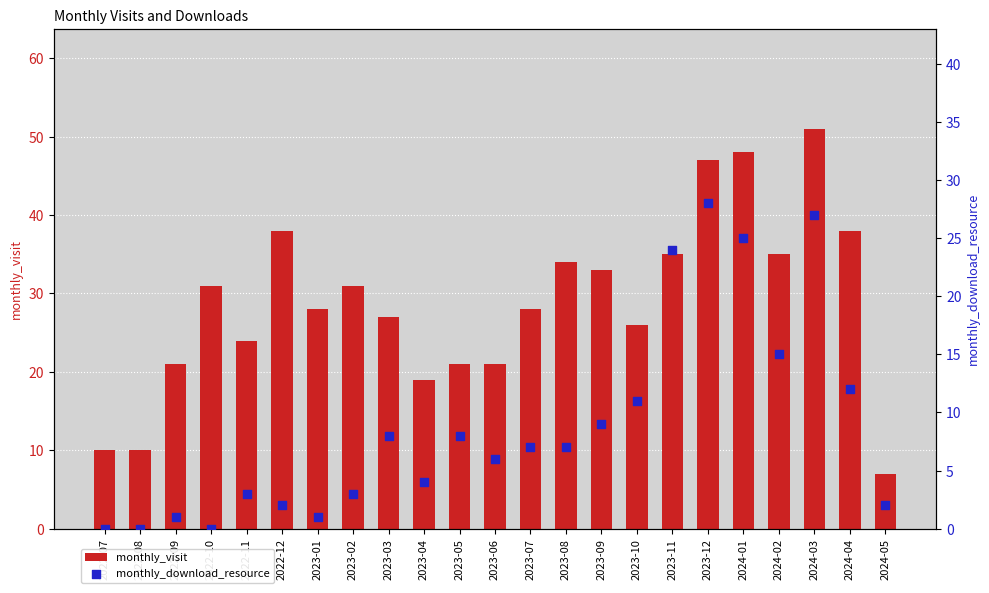

Is the value of monthly_download_resource at 2023-06 greater than the value of monthly_visit at 2022-09?

No